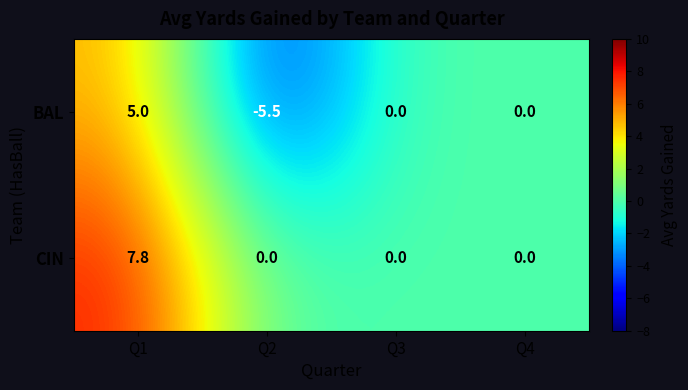

Which series has the largest total across all categories?

CIN